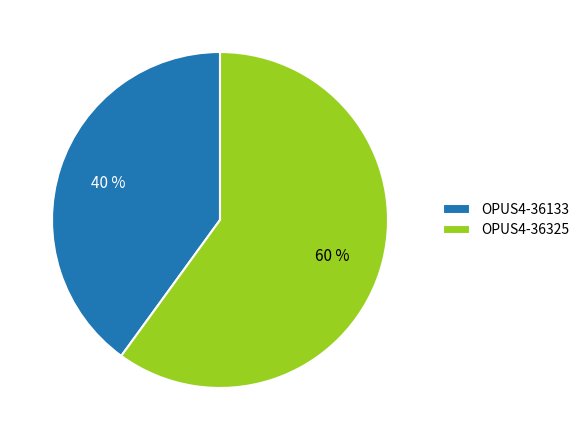

To the nearest percent, what is the difference between the OPUS4-36133 and OPUS4-36325 slice percentages?

20%